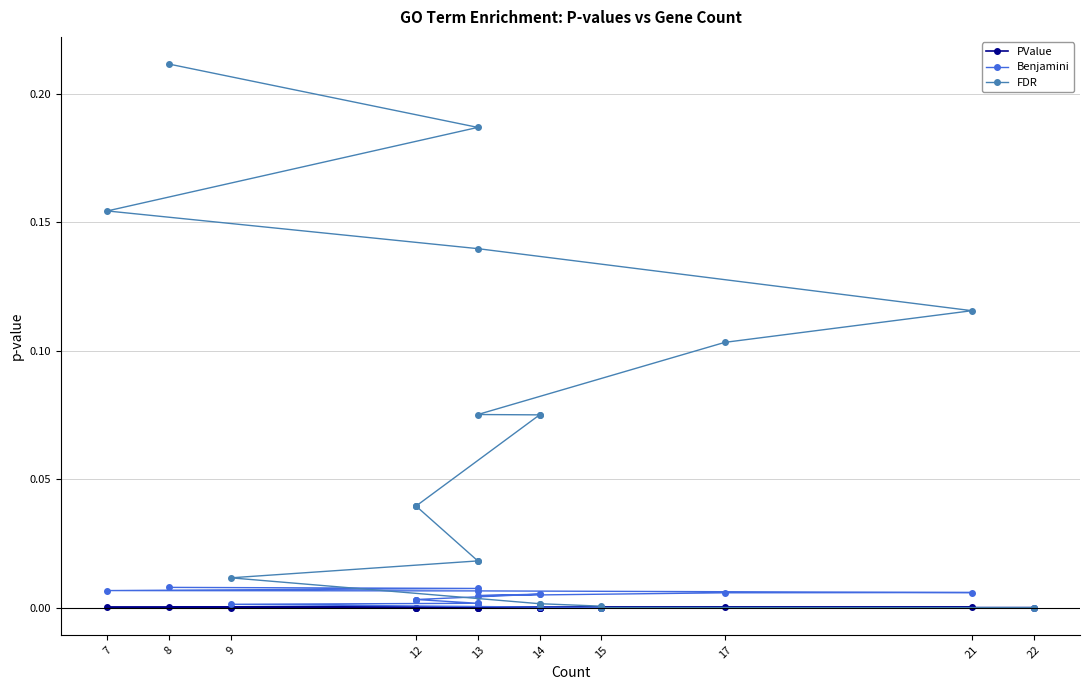

True or false: FDR and Benjamini cross at least once.

False